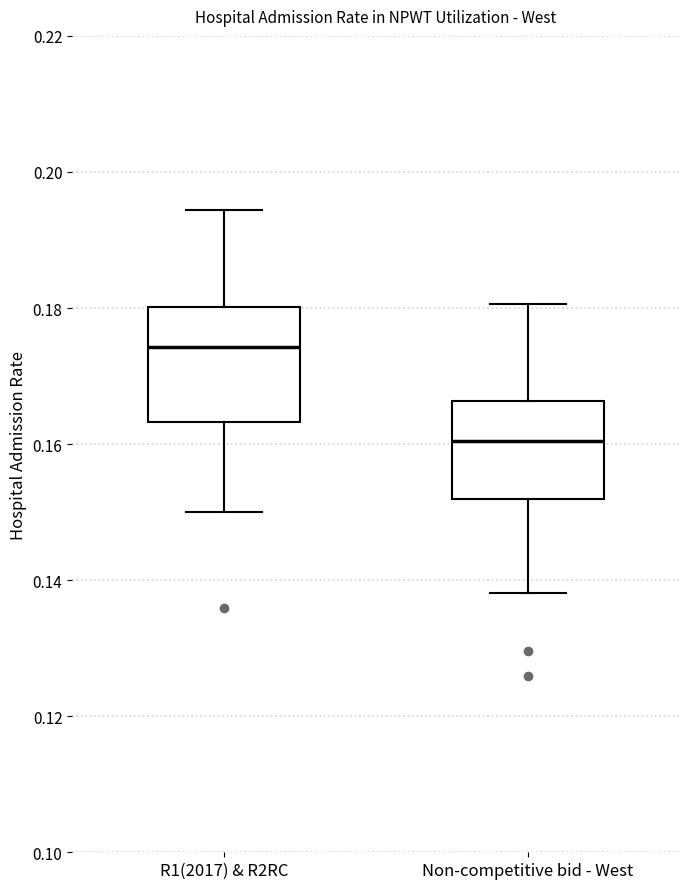

Comparing the boxes themselves (not the whiskers), which one is the tallest?

R1(2017) & R2RC